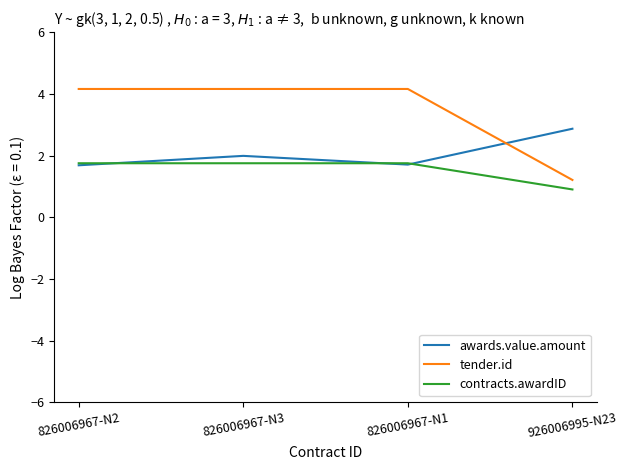

After their last crossing, which series has the higher values: awards.value.amount or contracts.awardID?

awards.value.amount